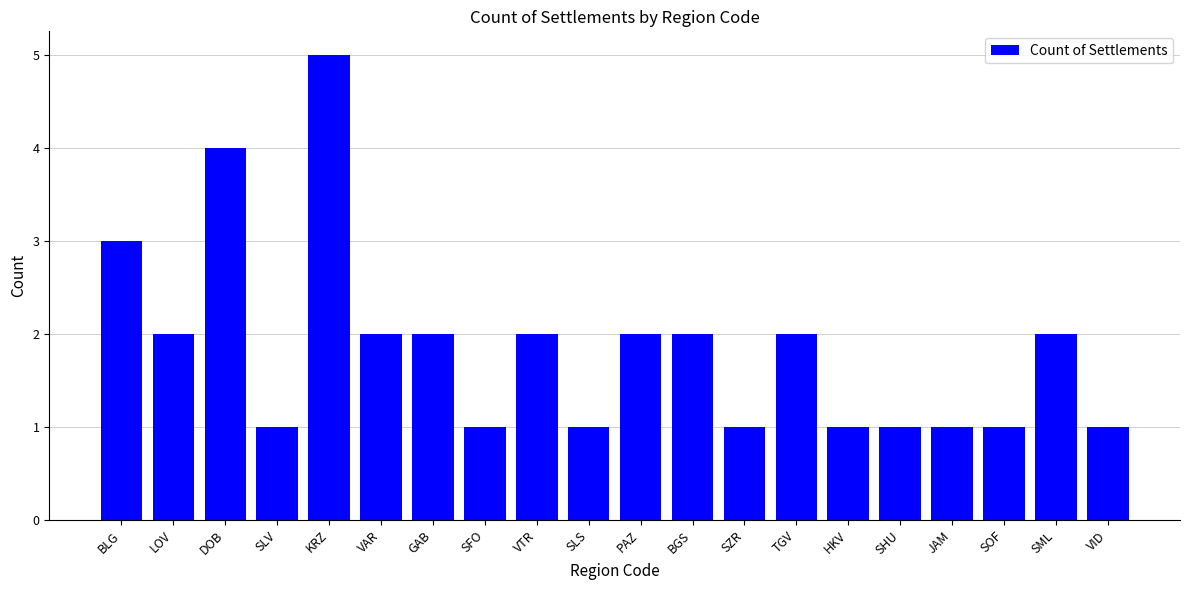

What position from the right is TGV?

7